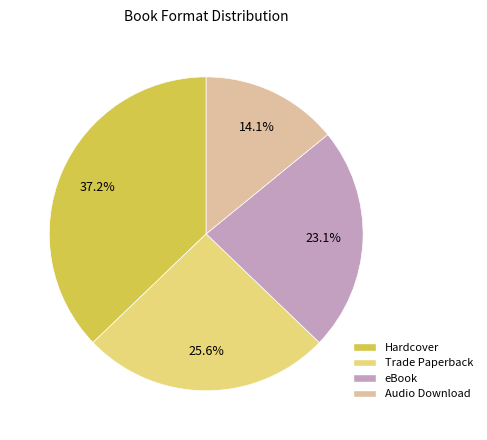

Does Hardcover represent more than half of the total?

No